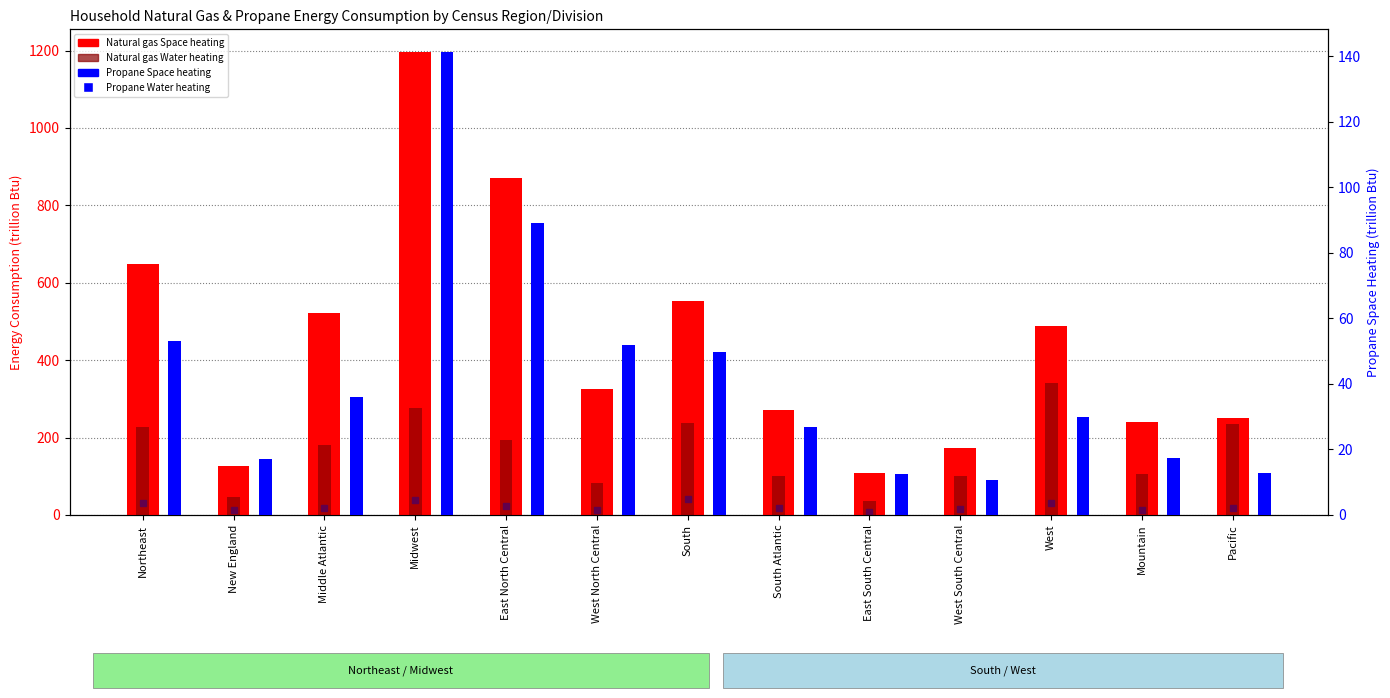

Is the value of Propane Space heating at Midwest greater than the value of Natural gas Water heating at Northeast?

No